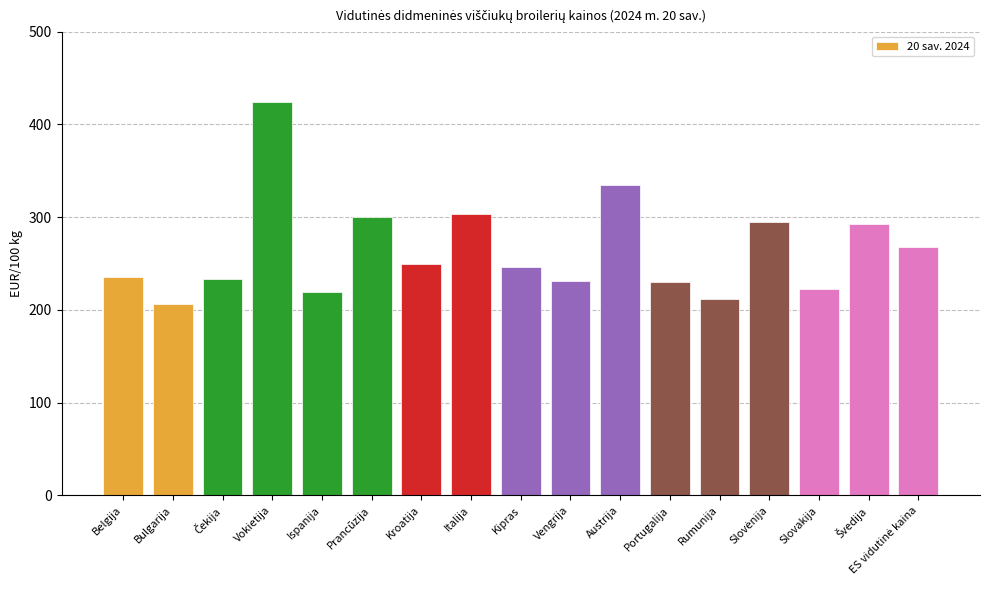

Does the chart contain stacked bars?

No